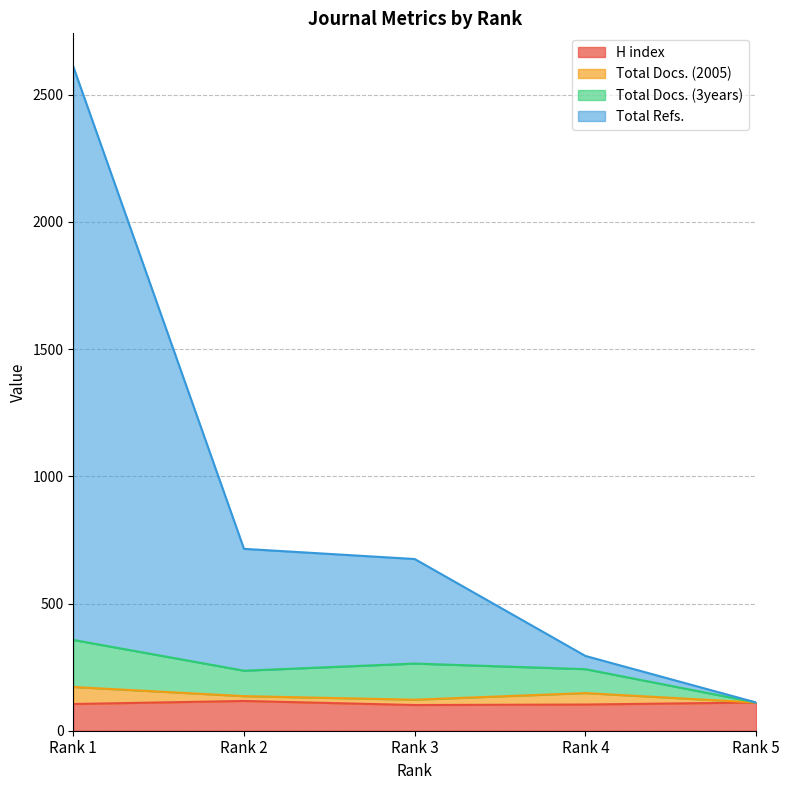

True or false: H index has a value of 111 at Rank 5.

True